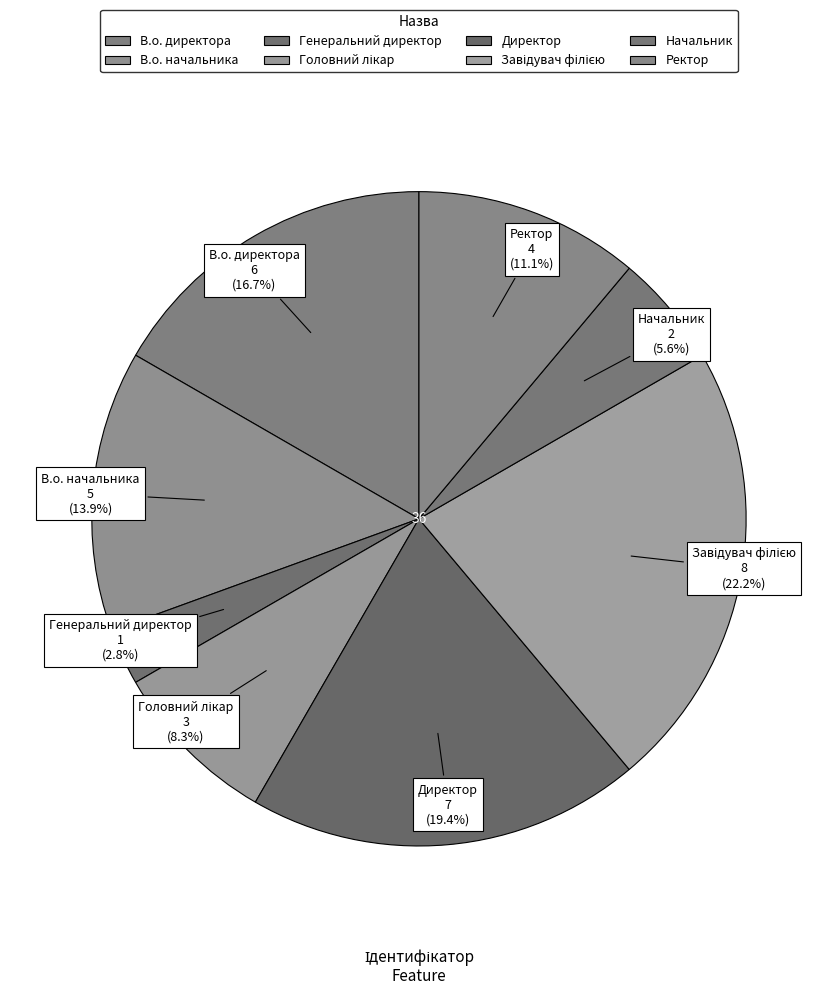

Approximately how many times larger is the value at В.о. начальника compared to Завідувач філією?

0.6